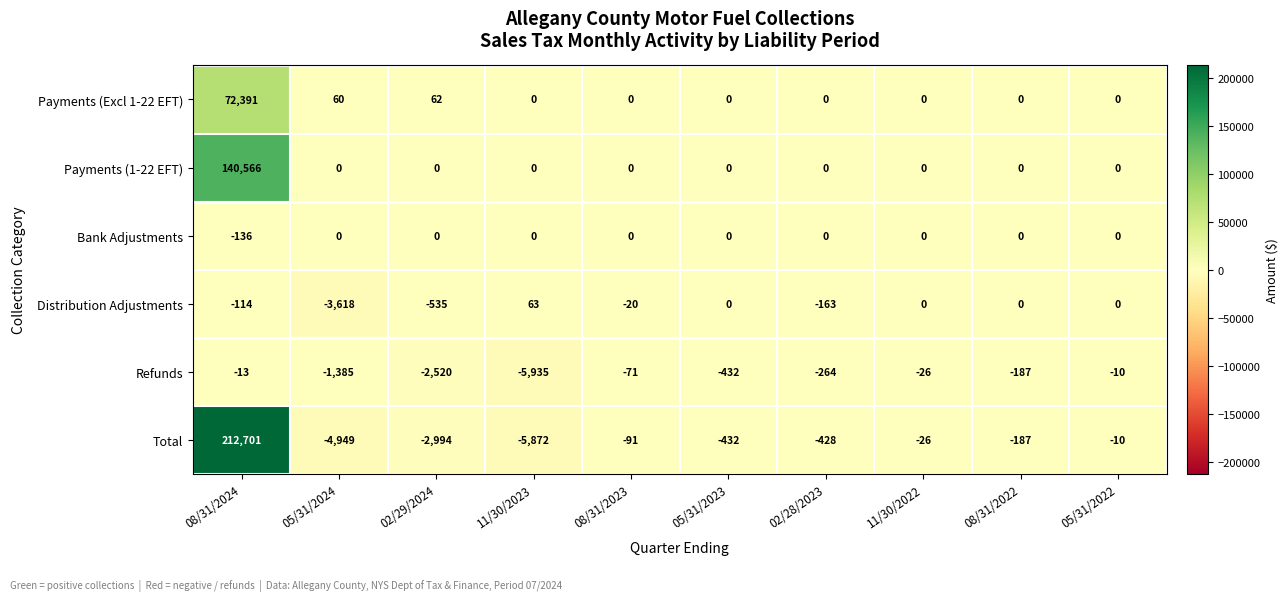

Is it true that Payments (1-22 EFT) equals -79485 at 05/31/2023?

False